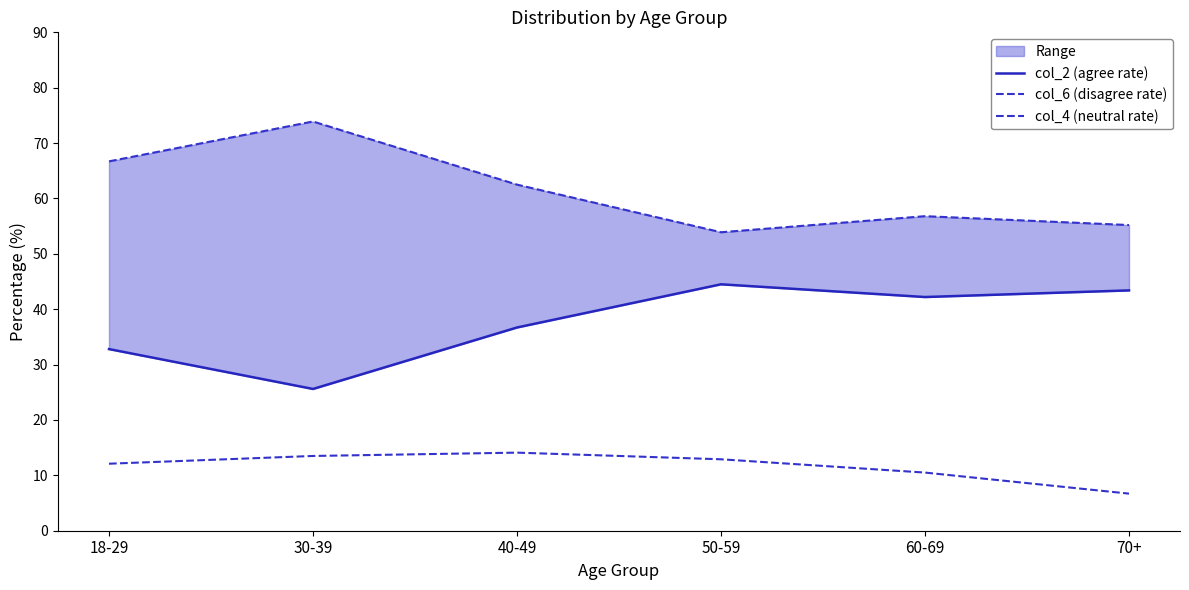

At which category is the sum across all series the highest?

40-49